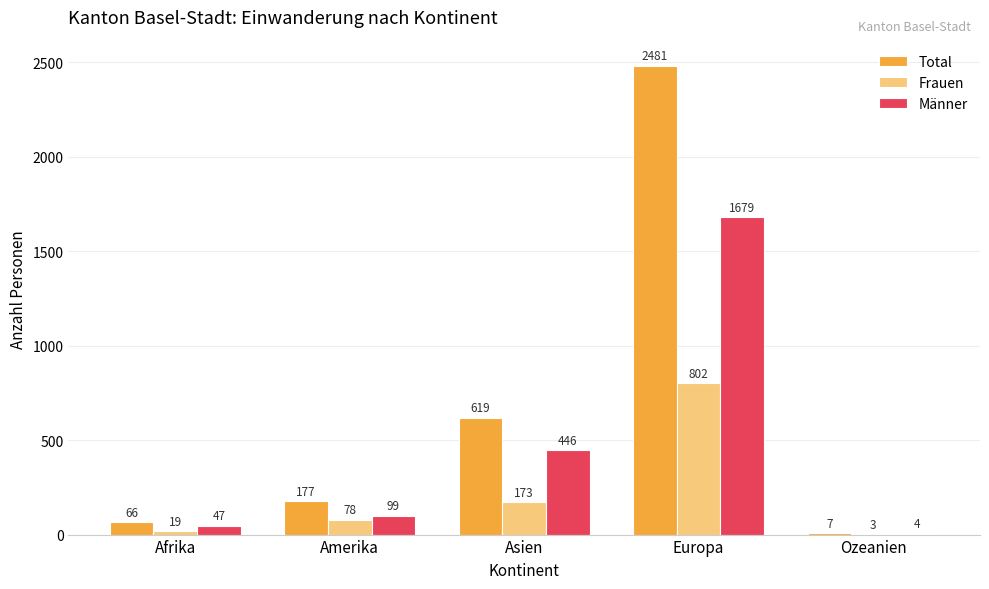

Read the Frauen value at Europa.

802